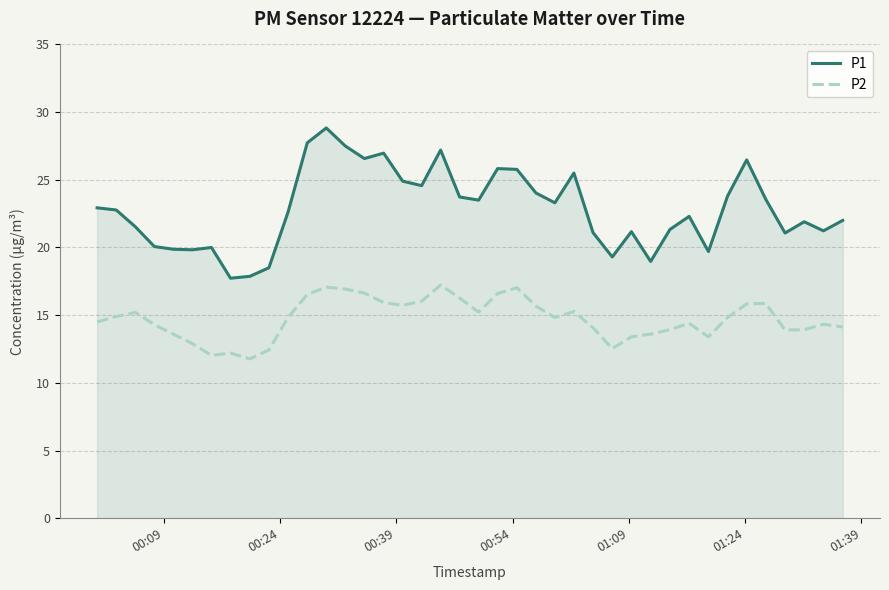

Which series has the largest total across all categories?

P1